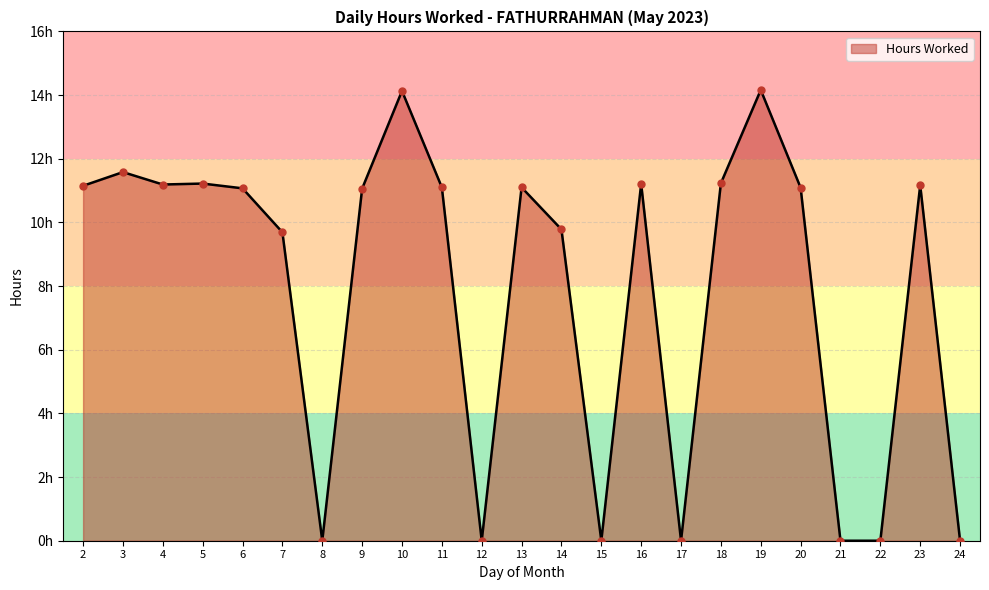

What is the change in value from 5 to 9?

-0.2